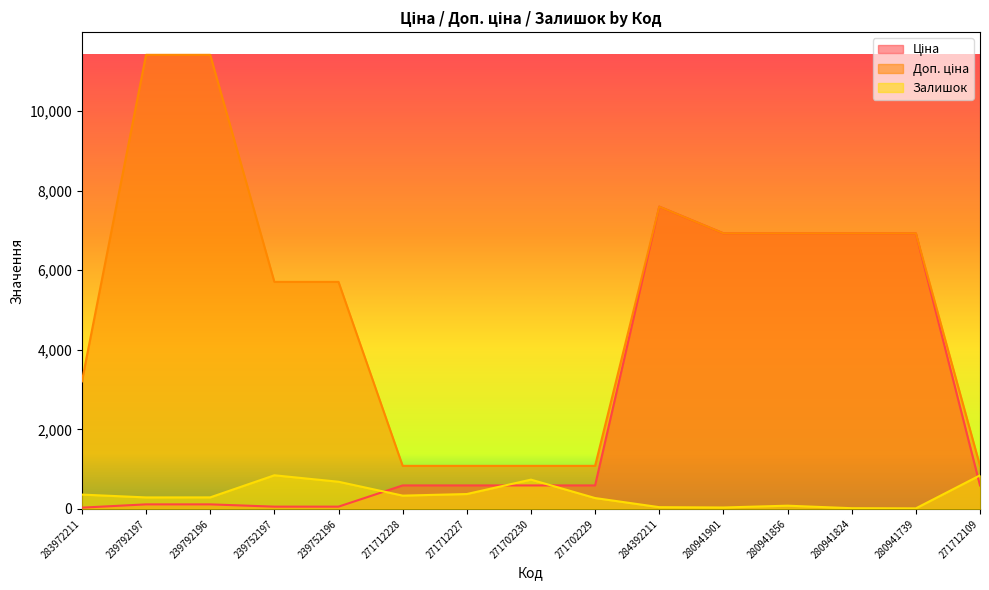

True or false: Ціна and Доп. ціна intersect in this chart.

False